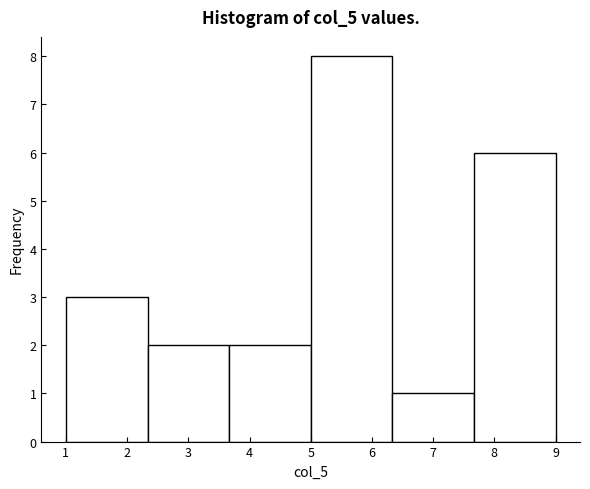

How tall is the bar that spans 5.0 to 6.3 on the x-axis? Neither the bar edges nor the heights are printed on the chart, so give them approximately, as read against the axes.

8